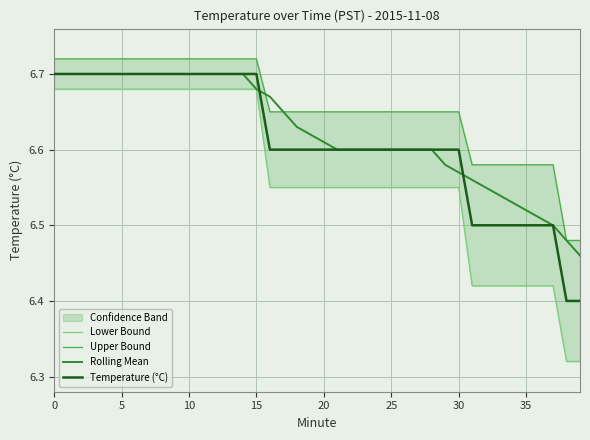

What is the lowest value of the Upper Bound series?

6.5